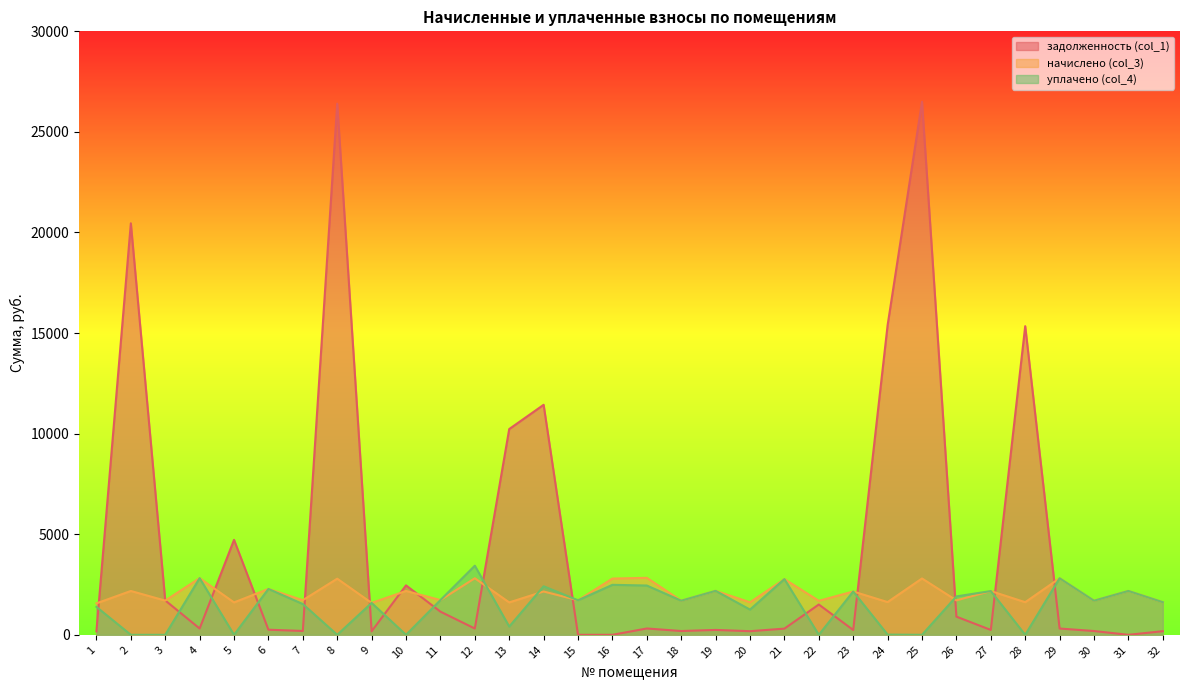

Is the value of начислено (col_3) at 16 greater than the value of задолженность (col_1) at 10?

Yes